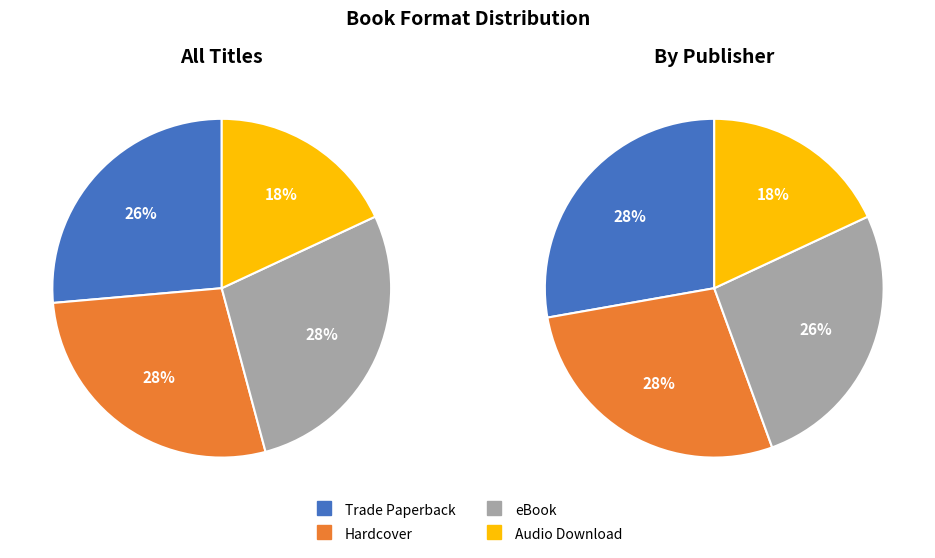

Rank the categories by value from lowest to highest.

Audio Download, Trade Paperback, Hardcover, eBook